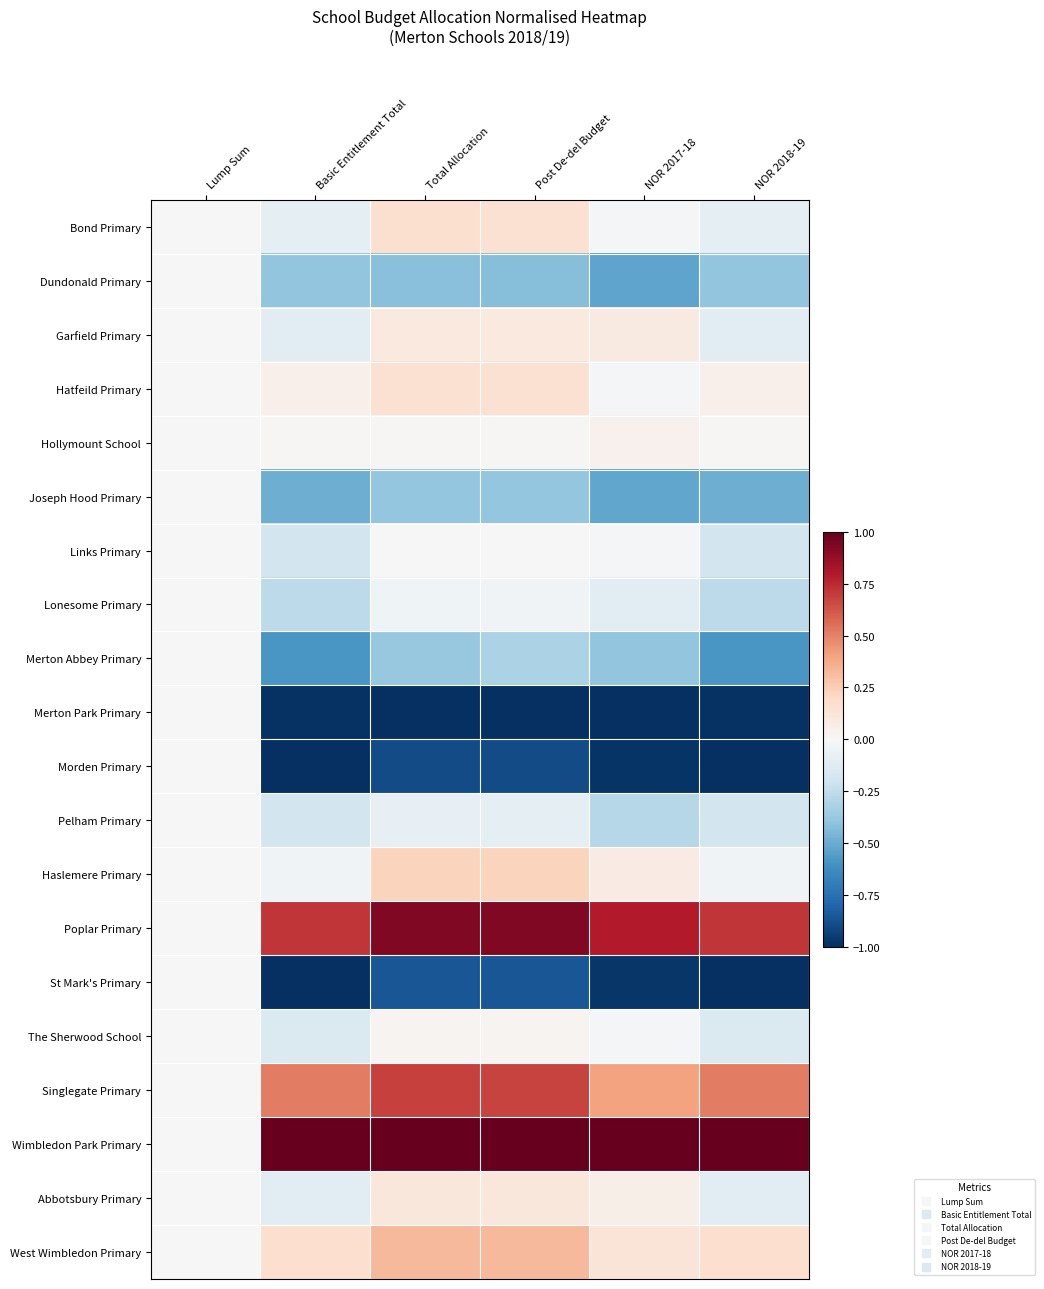

Which has a higher value, NOR 2018-19 or Post De-del Budget?

Post De-del Budget